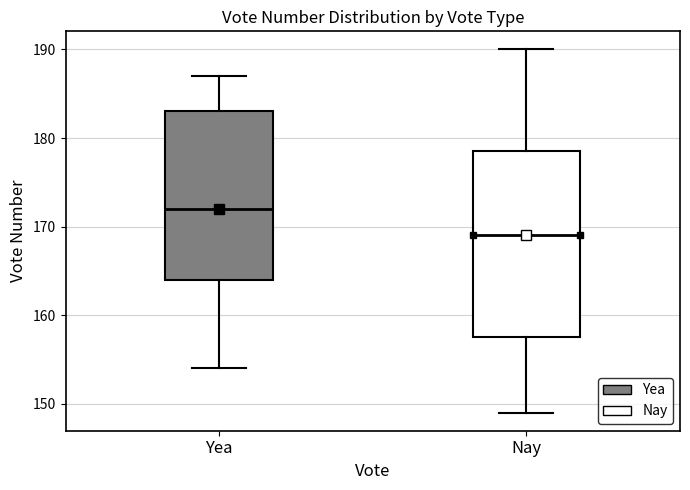

Comparing the boxes themselves (not the whiskers), which one is the tallest?

Nay